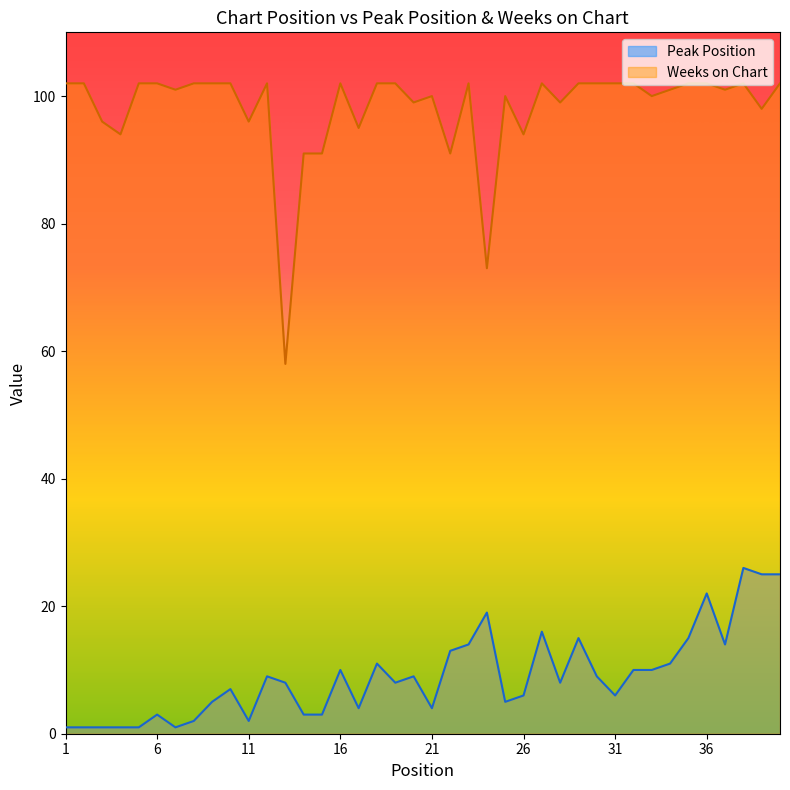

Reading right to left, list all the values displayed in this chart.

Peak Position: 25	25	26	14	22	15	11	10	10	6	9	15	8	16	6	5	19	14	13	4	9	8	11	4	10	3	3	8	9	2	7	5	2	1	3	1	1	1	1	1
Weeks on Chart: 102	98	102	101	102	102	101	100	102	102	102	102	99	102	94	100	73	102	91	100	99	102	102	95	102	91	91	58	102	96	102	102	102	101	102	102	94	96	102	102